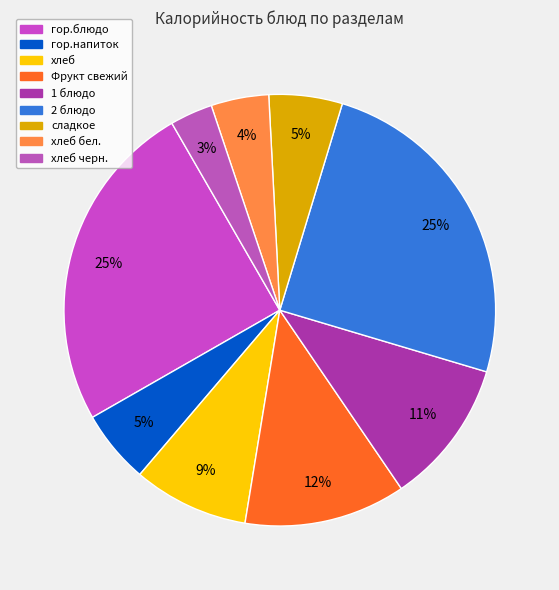

Approximately how many times larger is the value at сладкое compared to хлеб черн.?

1.7